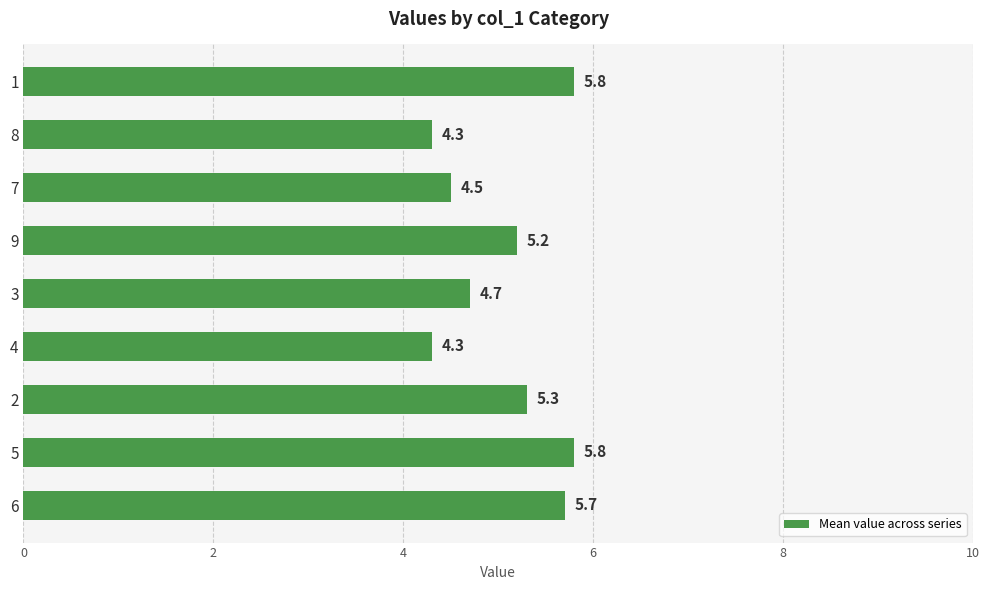

What is the ratio of the value at 1 to the value at 5?

1.0